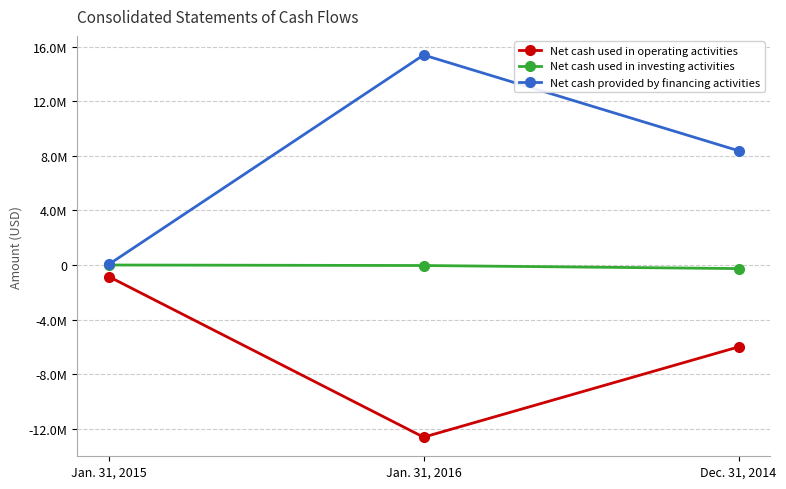

What position from the right is Jan. 31, 2015?

3